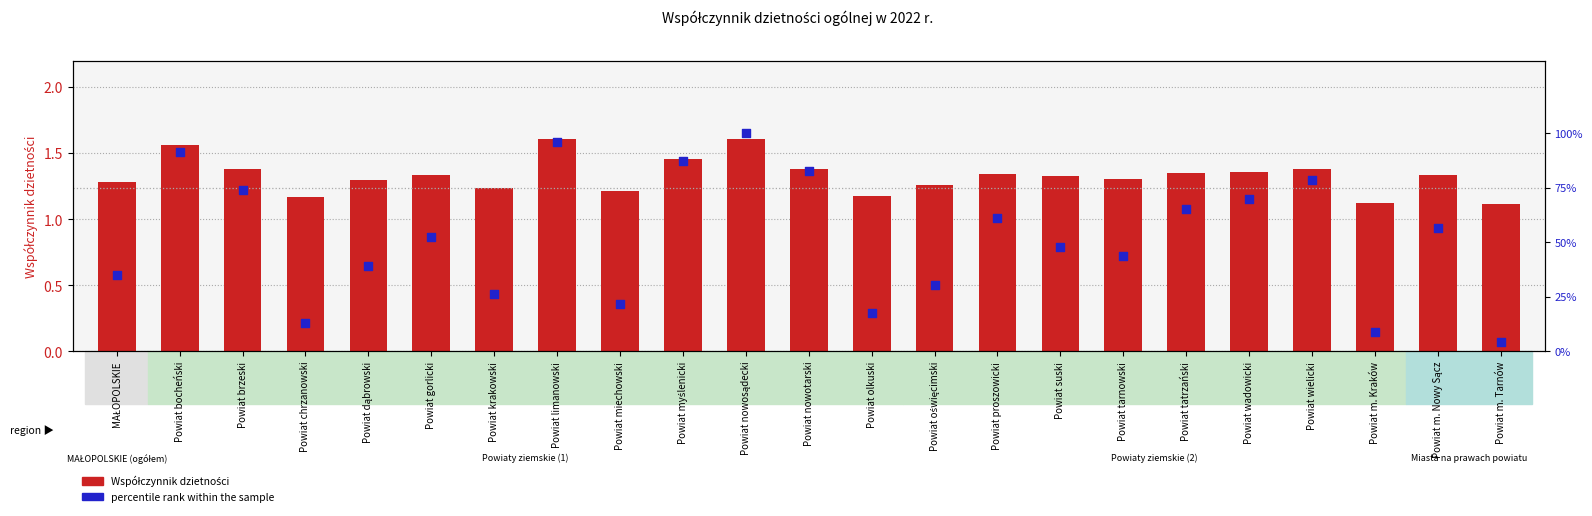

At which category is the sum across all series the highest?

Powiat nowosądecki